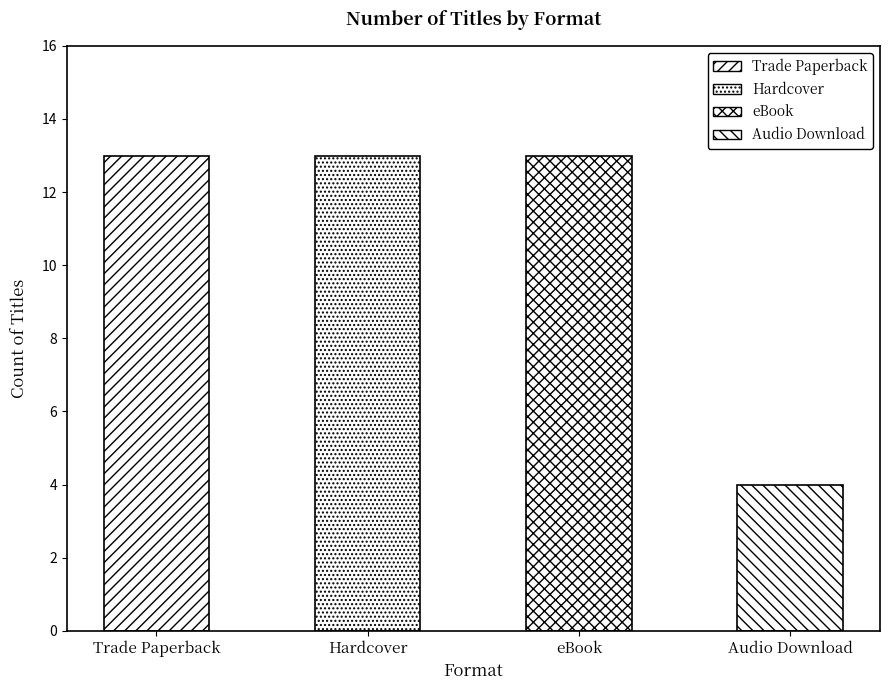

What are all the series names shown in the legend?

Trade Paperback, Hardcover, eBook, Audio Download